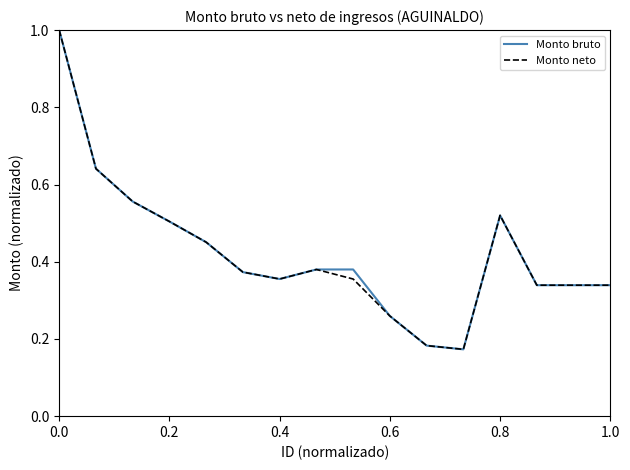

What is the greatest value displayed?

1.0